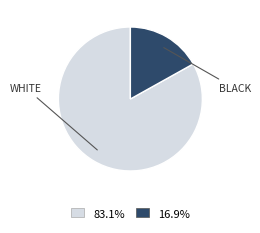

Does any single category account for the majority?

Yes